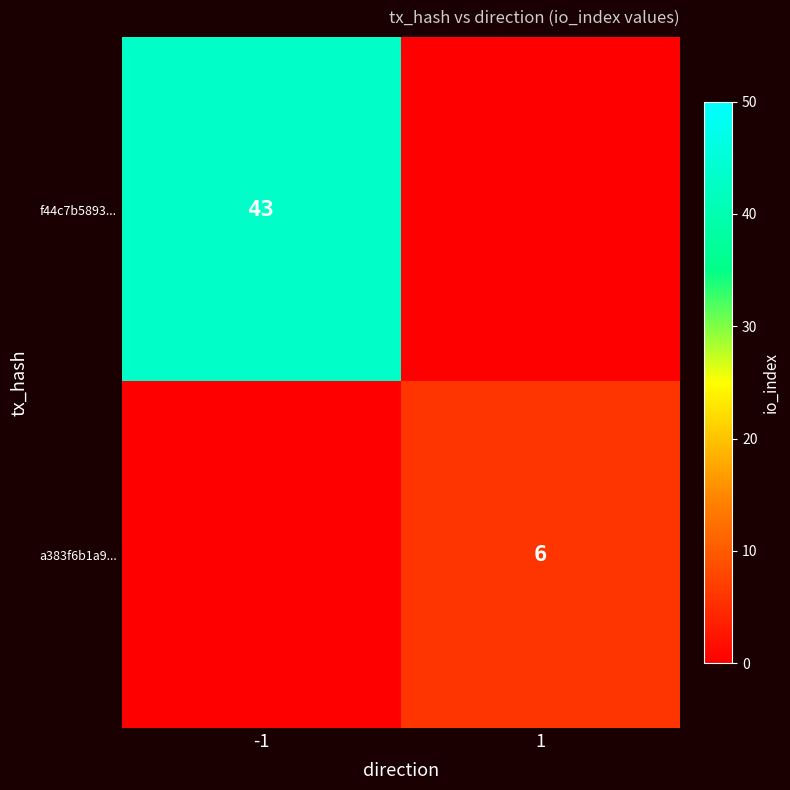

Is it true that a383f6b1a9... equals 10 at 1?

False